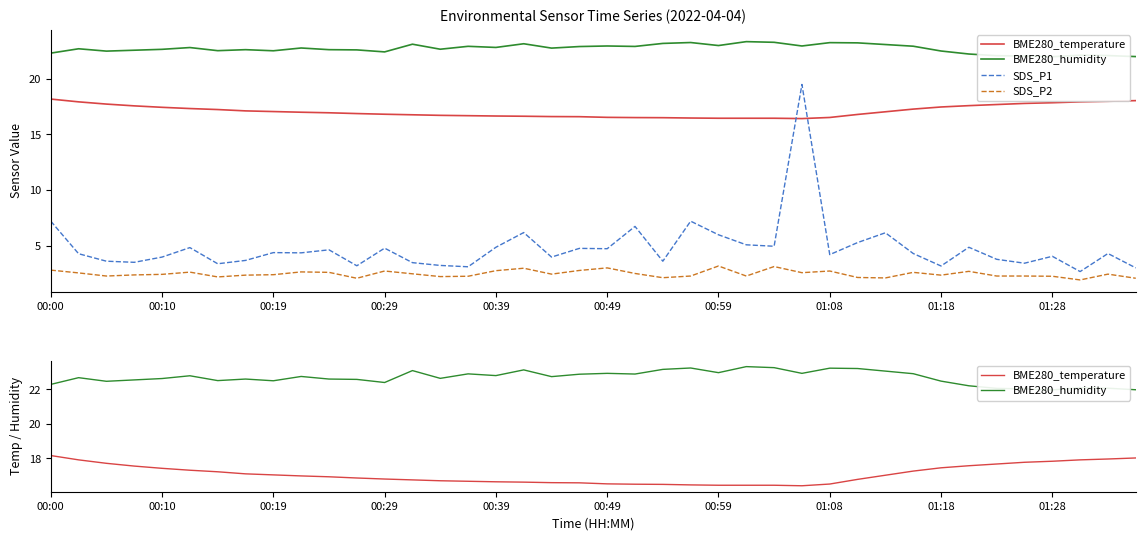

Which series has the widest spread of values?

SDS_P1